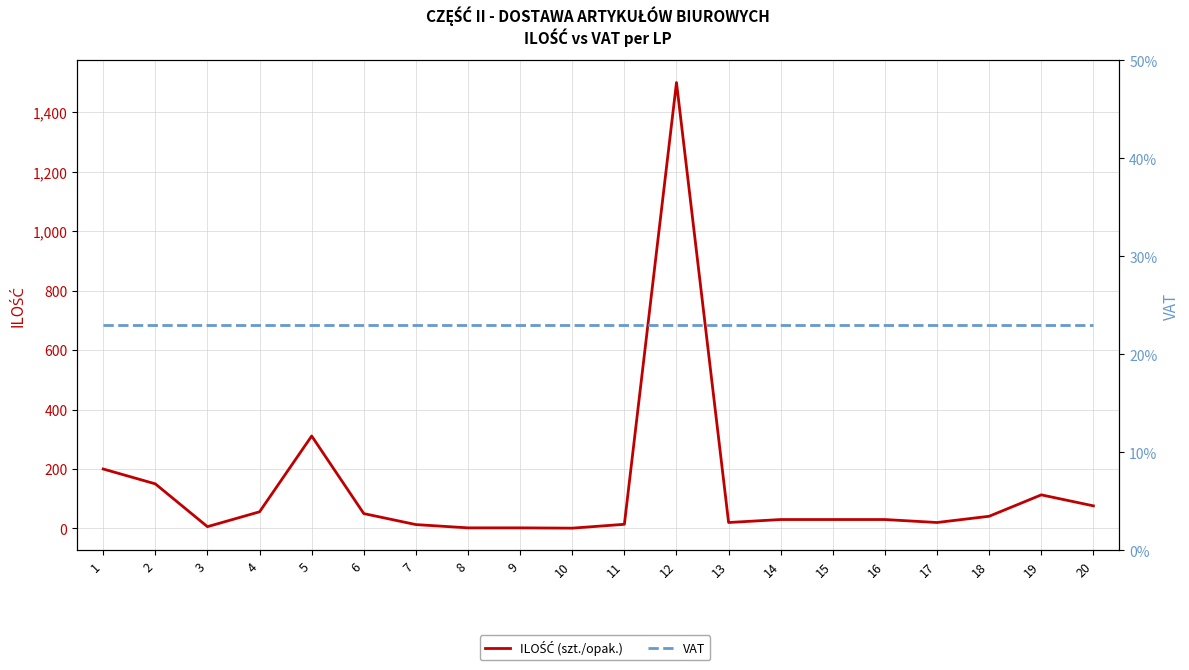

Reading right to left, what are all the values shown in this chart?

ILOŚĆ (szt./opak.): 20=76.0	19=113.0	18=41.0	17=20.0	16=30.0	15=30.0	14=30.0	13=20.0	12=1500.0	11=14.0	10=1.0	9=2.0	8=2.0	7=13.0	6=50.0	5=311.0	4=56.0	3=6.0	2=150.0	1=200.0
VAT: 20=0.2	19=0.2	18=0.2	17=0.2	16=0.2	15=0.2	14=0.2	13=0.2	12=0.2	11=0.2	10=0.2	9=0.2	8=0.2	7=0.2	6=0.2	5=0.2	4=0.2	3=0.2	2=0.2	1=0.2